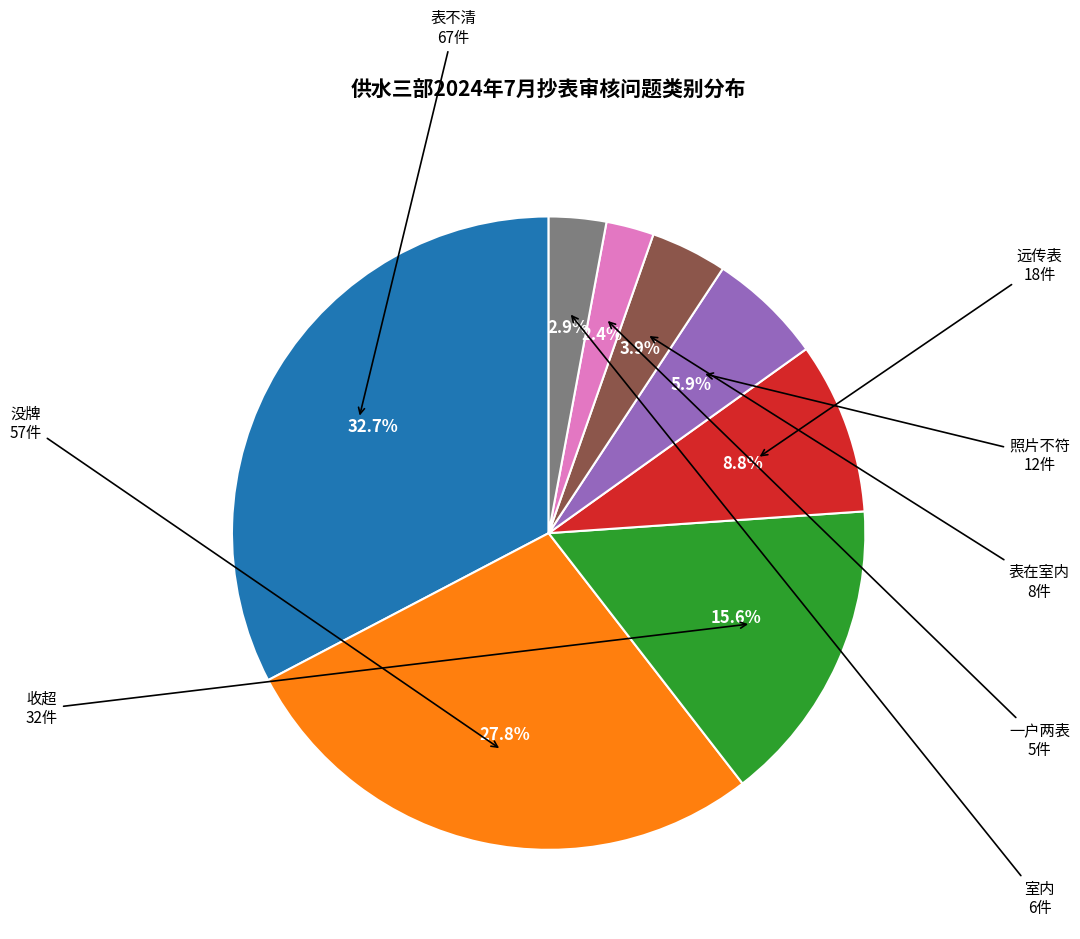

Which slice is the largest?

表不清